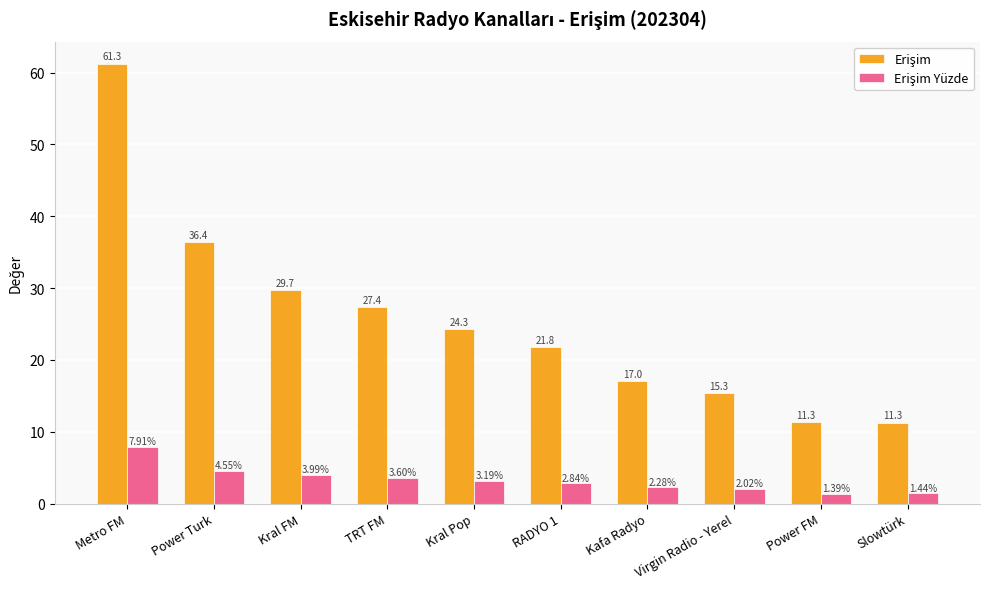

What is the difference between the highest and lowest values at Kral FM?

25.7